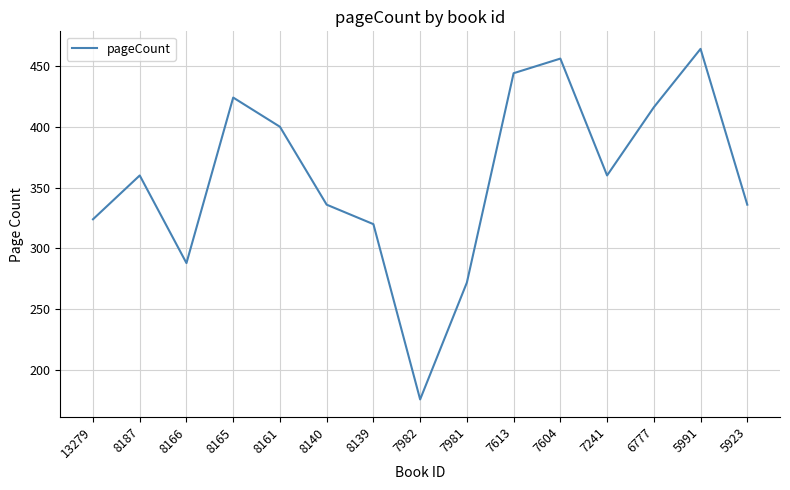

What is the change in value from 8165 to 7982?

-248